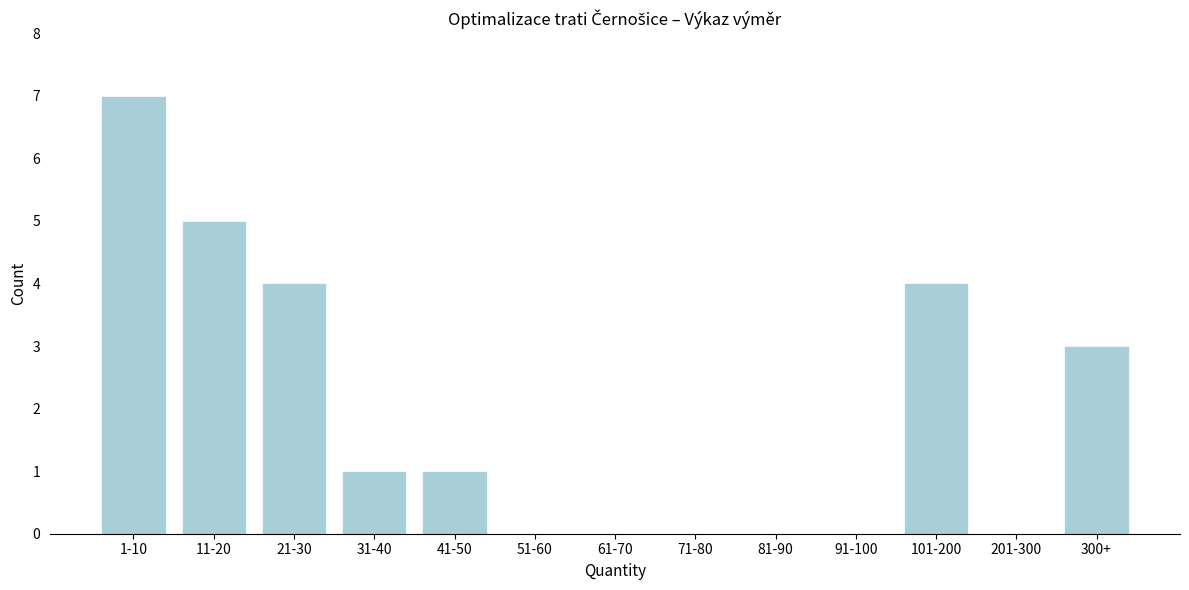

Reading left to right, extract all data points from this chart.

1-10=7	11-20=5	21-30=4	31-40=1	41-50=1	51-60=0	61-70=0	71-80=0	81-90=0	91-100=0	101-200=4	201-300=0	300+=3